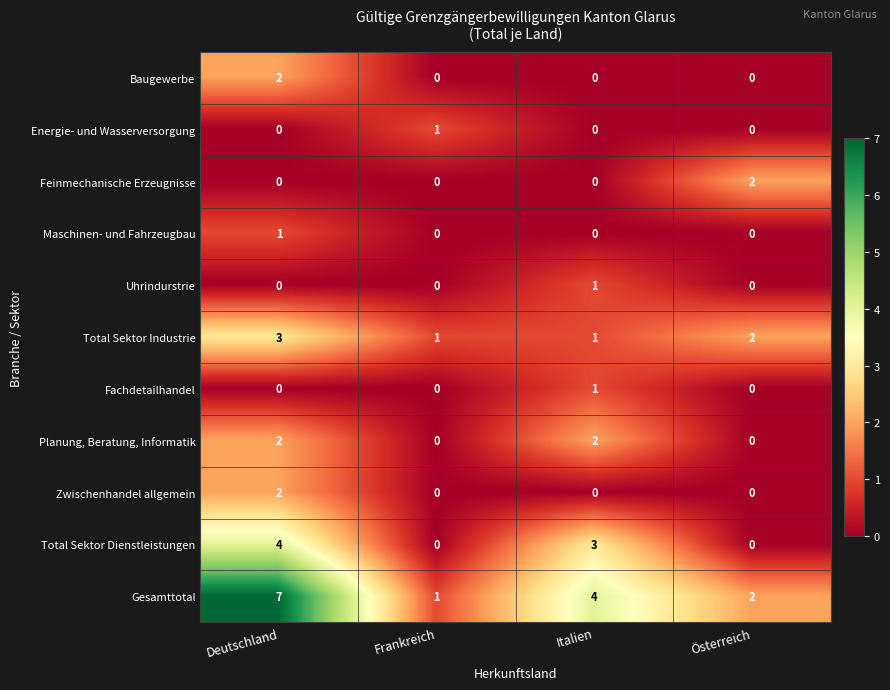

Count the number of data series in this chart.

11